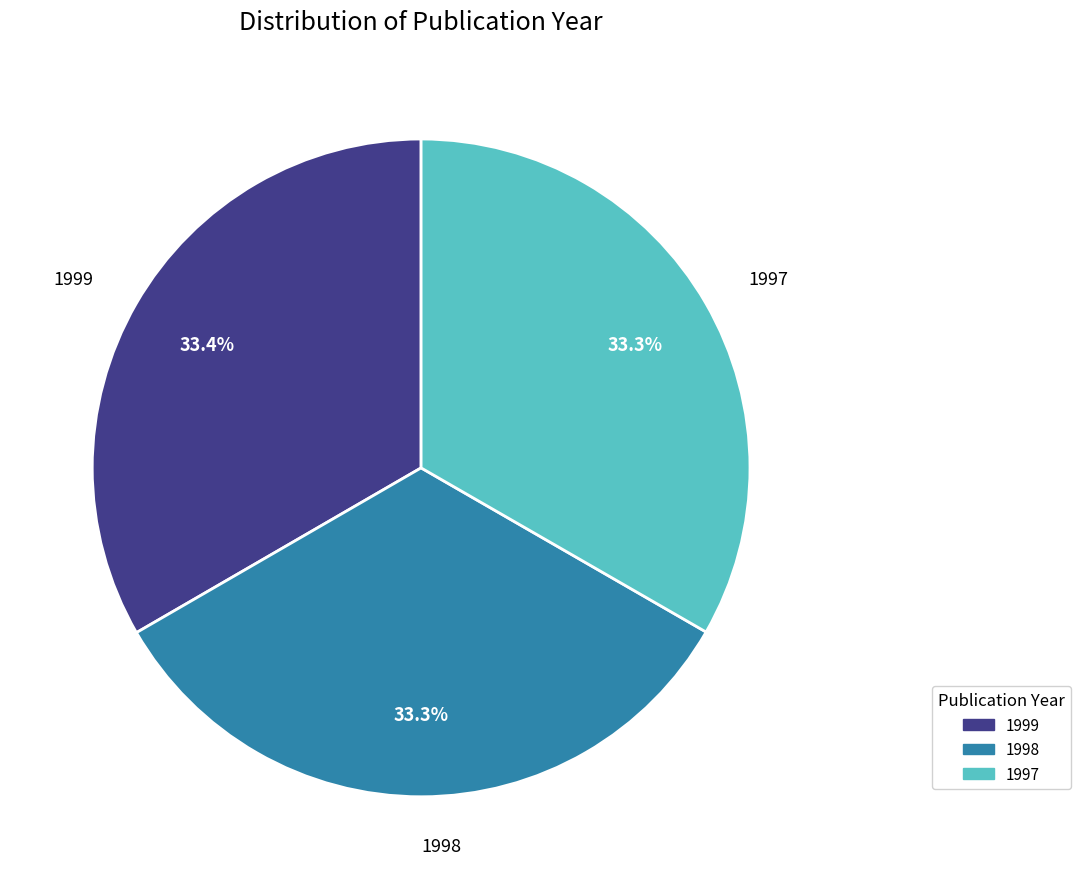

What is the ratio of the value at 1998 to the value at 1999?

1.0